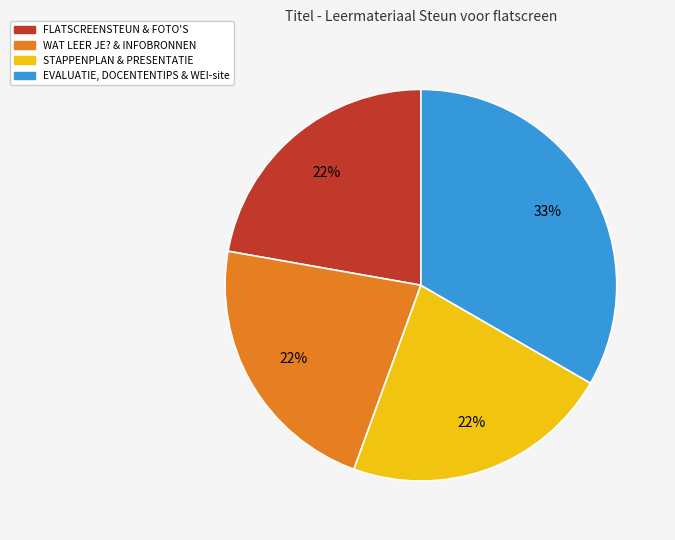

Does STAPPENPLAN & PRESENTATIE account for over 50% of the chart?

No